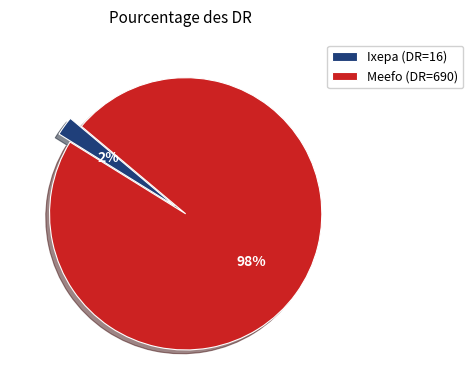

To the nearest percent, what is the average slice percentage?

50%